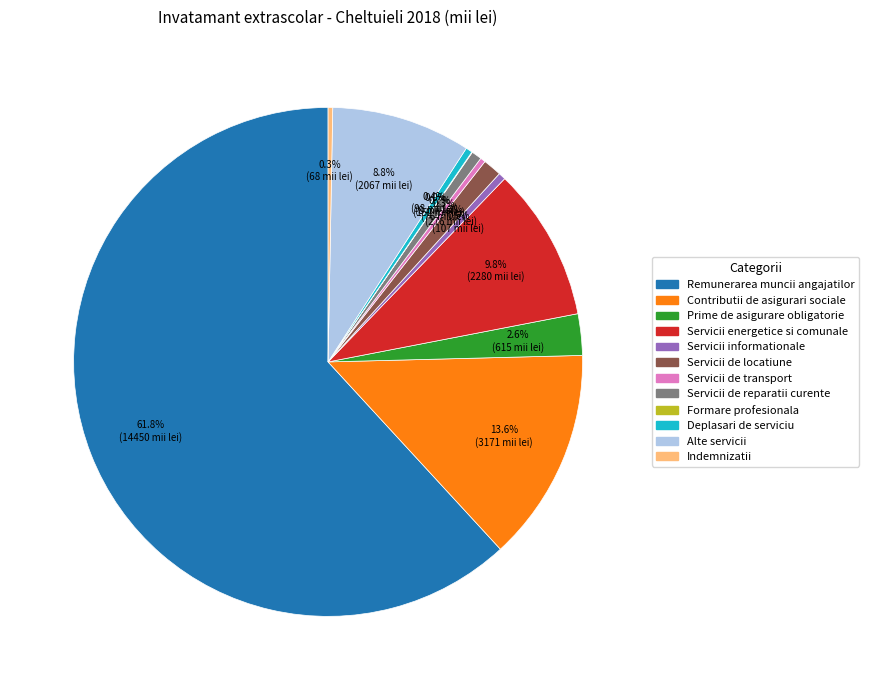

What is the largest slice in the pie chart?

Remunerarea muncii angajatilor